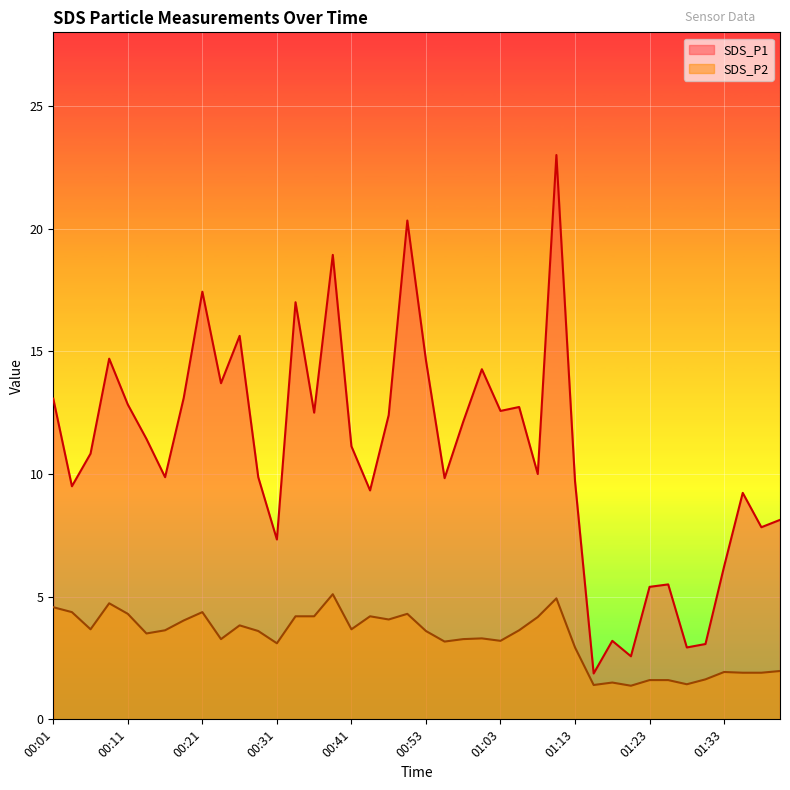

How many lines are shown in the chart?

2